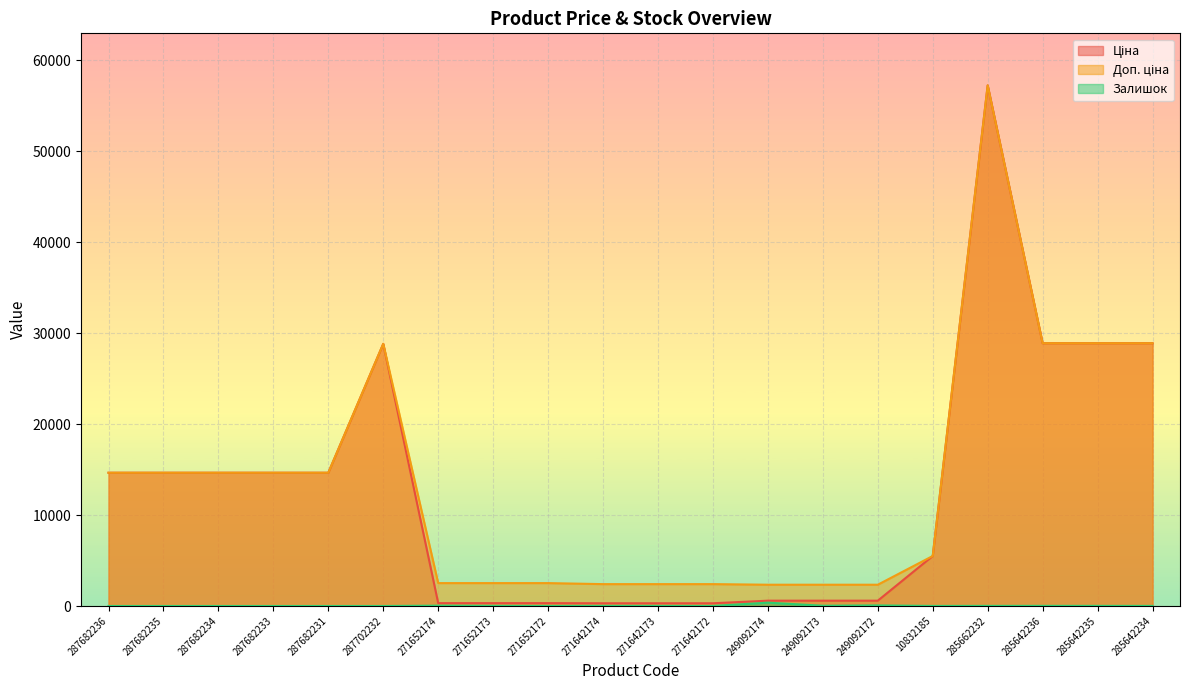

At which label is Ціна closest to 28768?

287702232